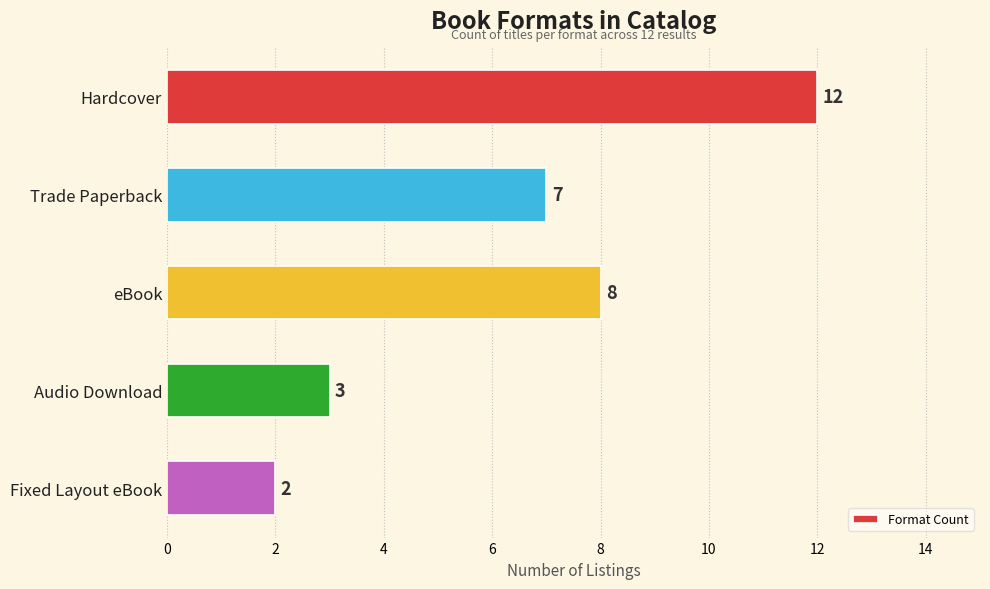

The chart shows a value of 8 at eBook. True or false?

True